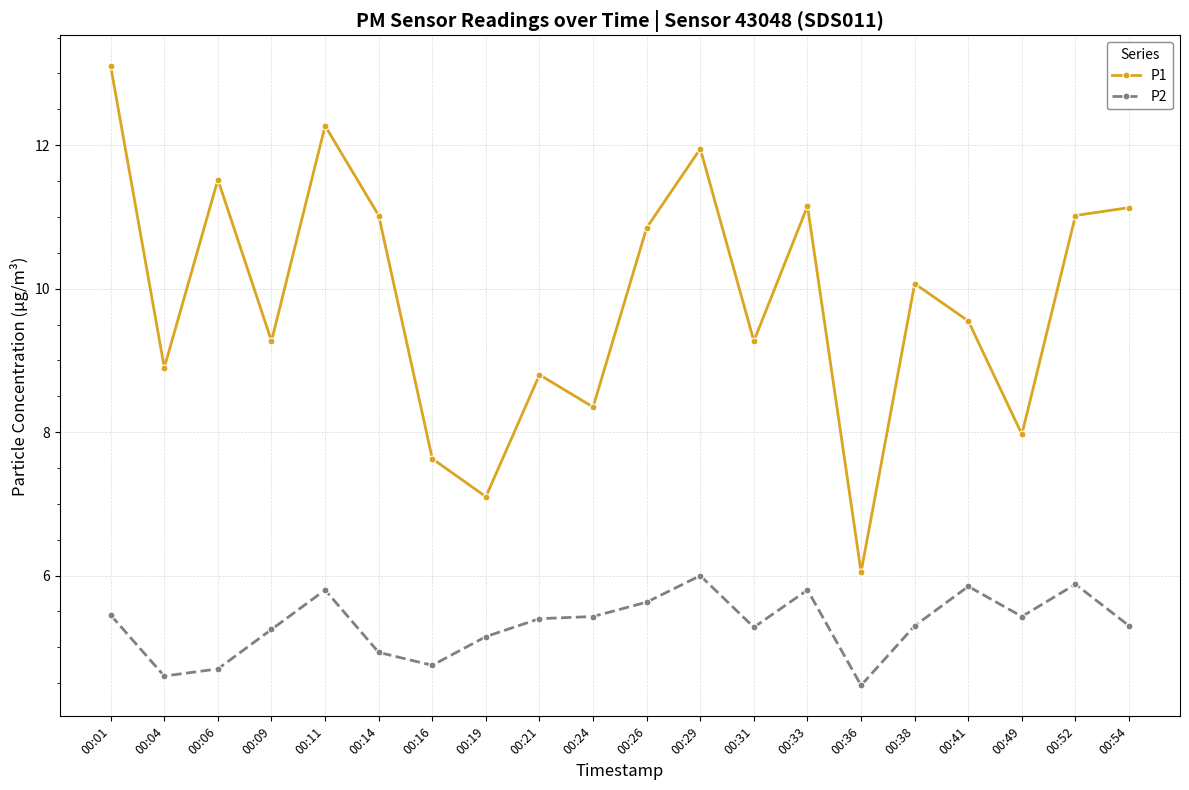

At which category does the chart reach its peak across all series?

00:01